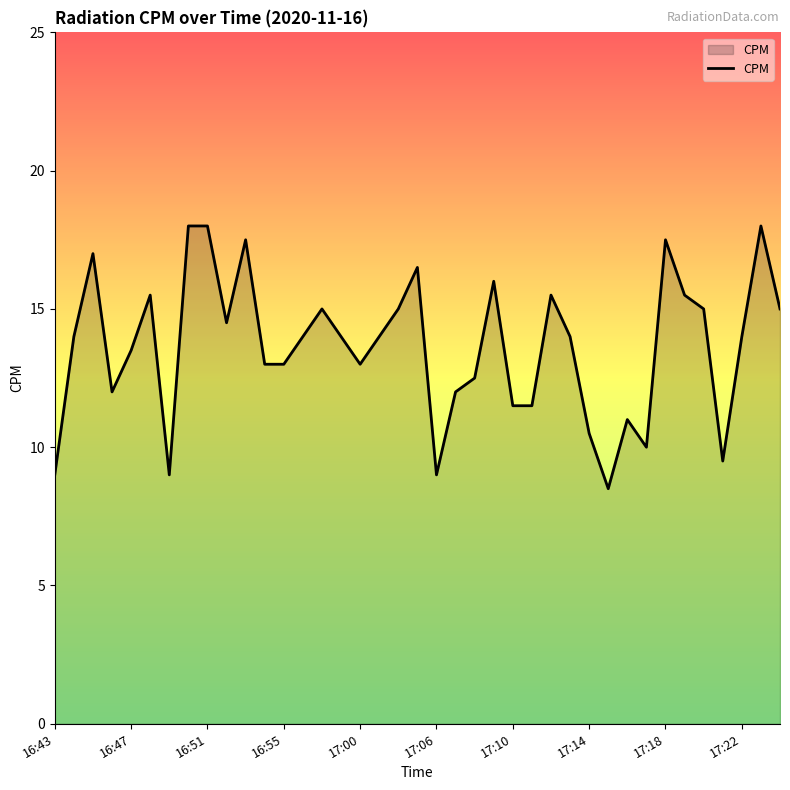

What is the difference between the maximum and minimum values?

9.5